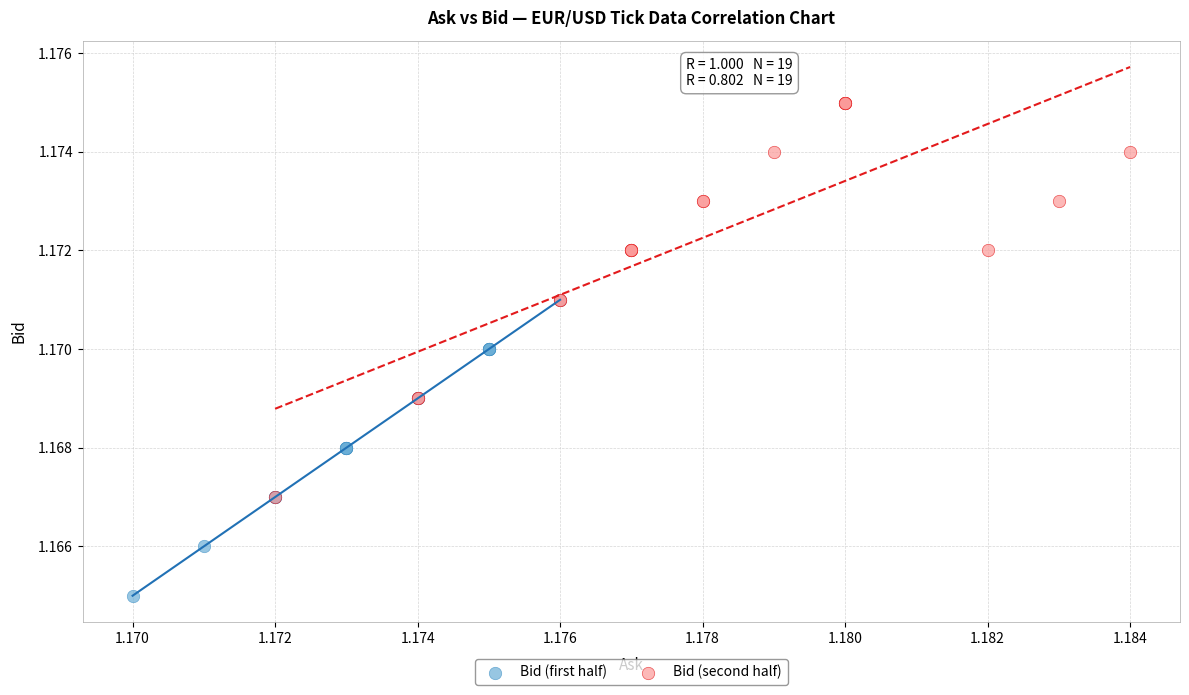

Which series reaches the maximum Y coordinate?

Bid (second half)